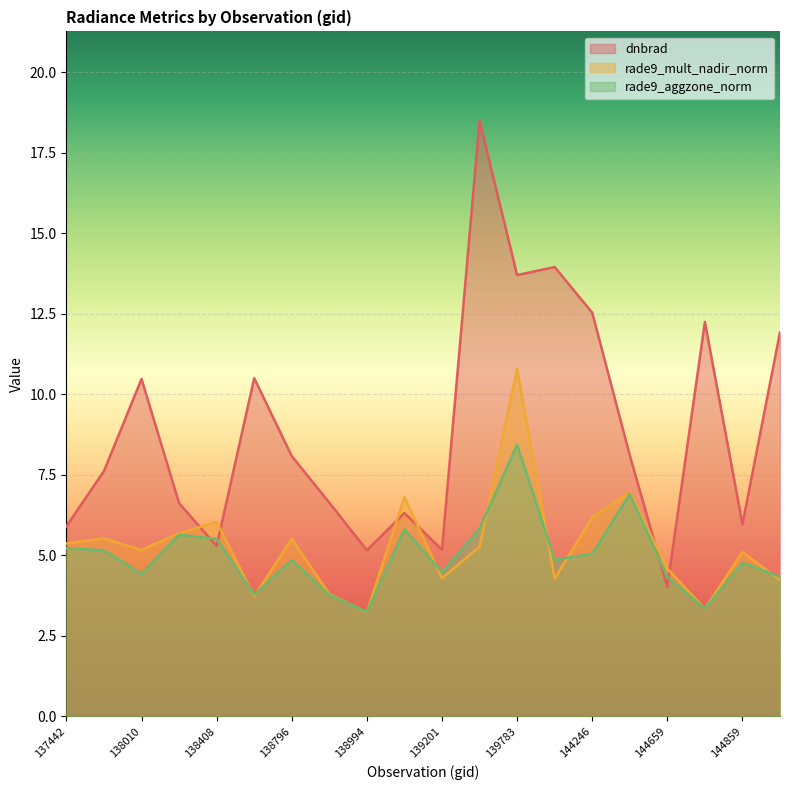

What is the difference between the second highest and minimum values in the rade9_mult_nadir_norm series?

3.7